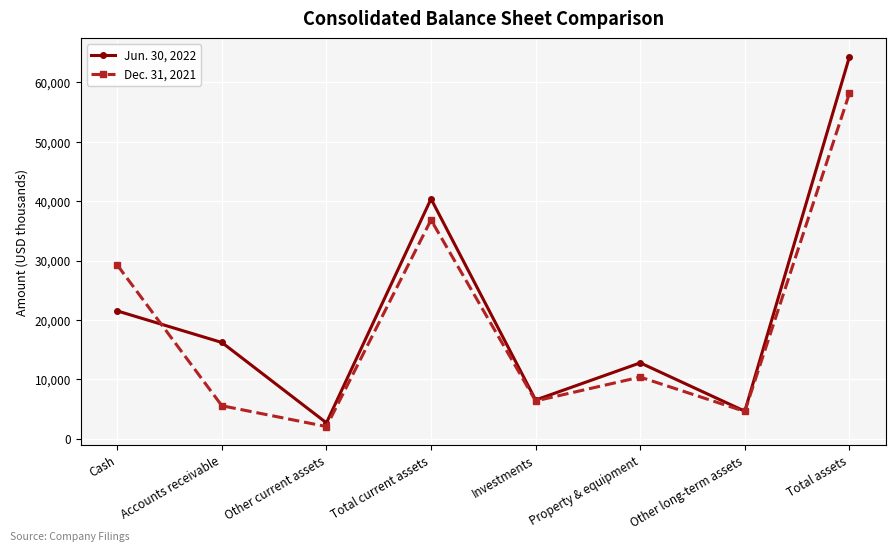

At which label does Dec. 31, 2021 first exceed 10371?

Cash